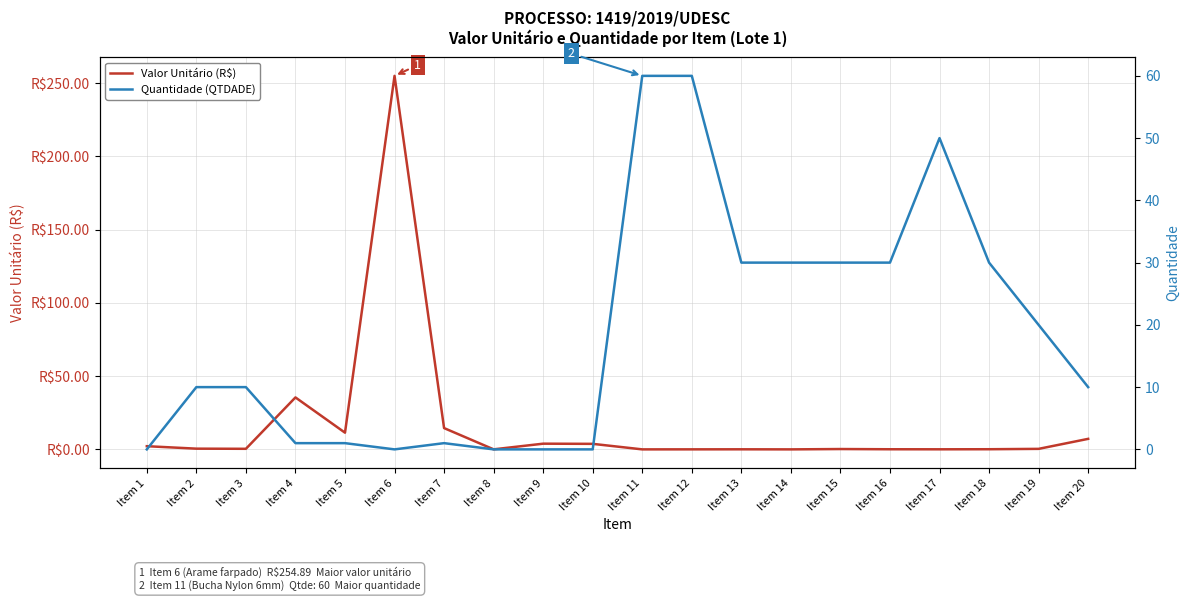

How many distinct data groups are displayed?

2